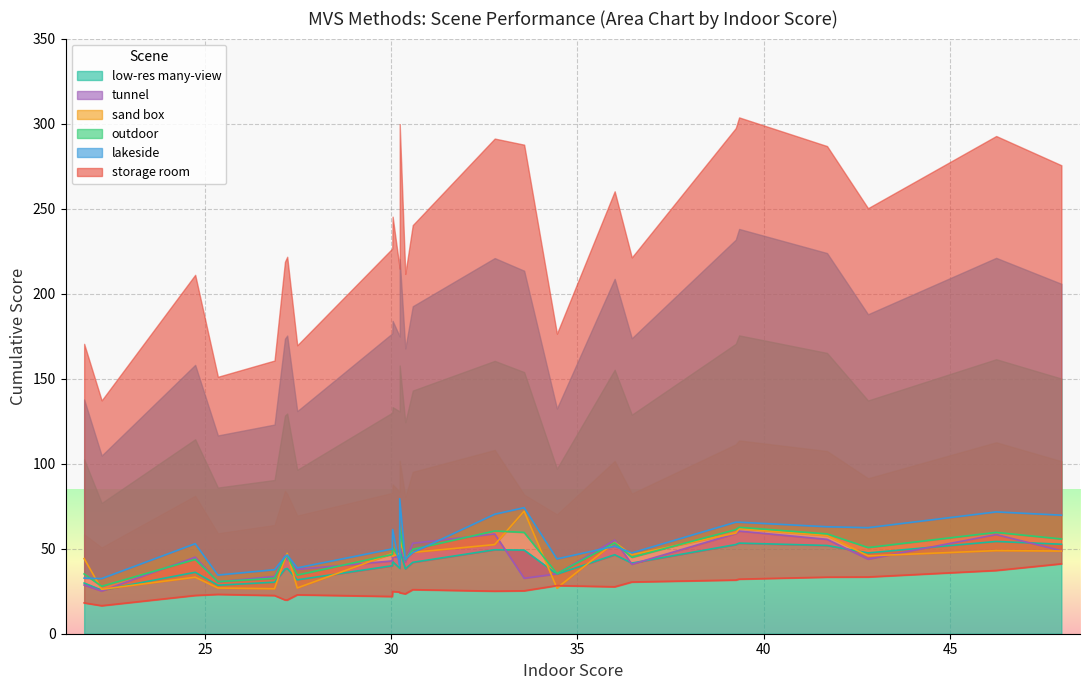

How many series are shown in this chart?

6